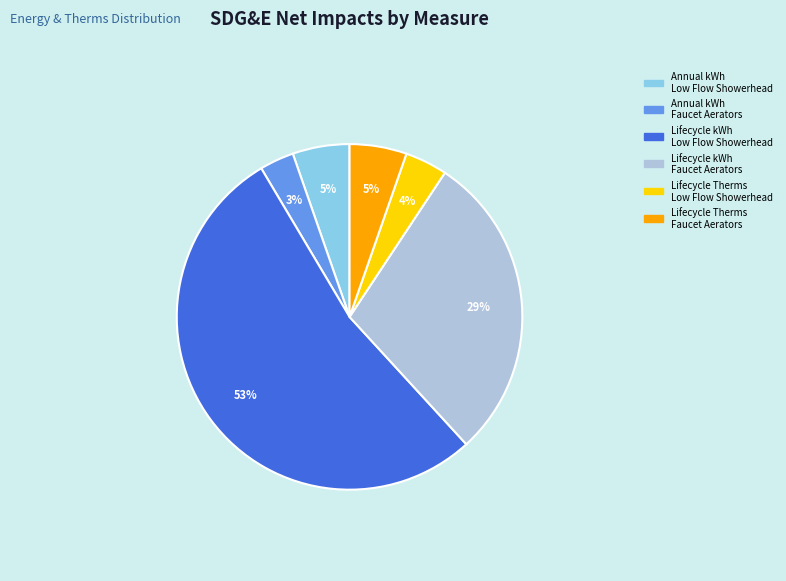

How many slices are in this pie chart?

6